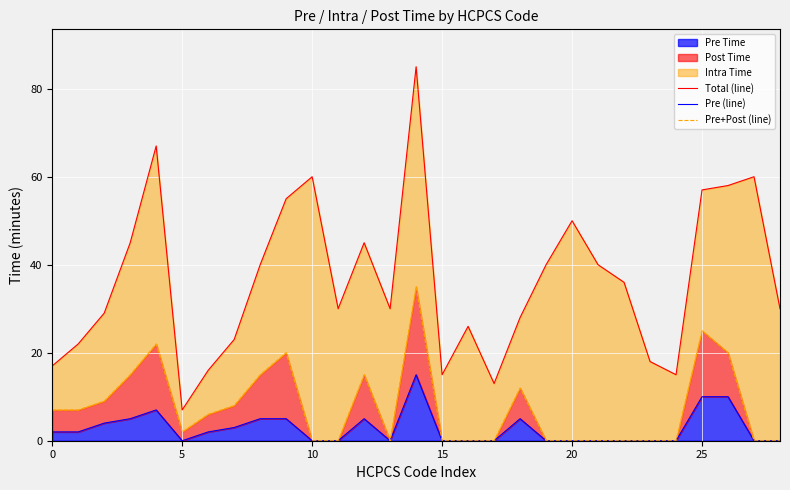

How many data points in Total (line) are less than 30?

12